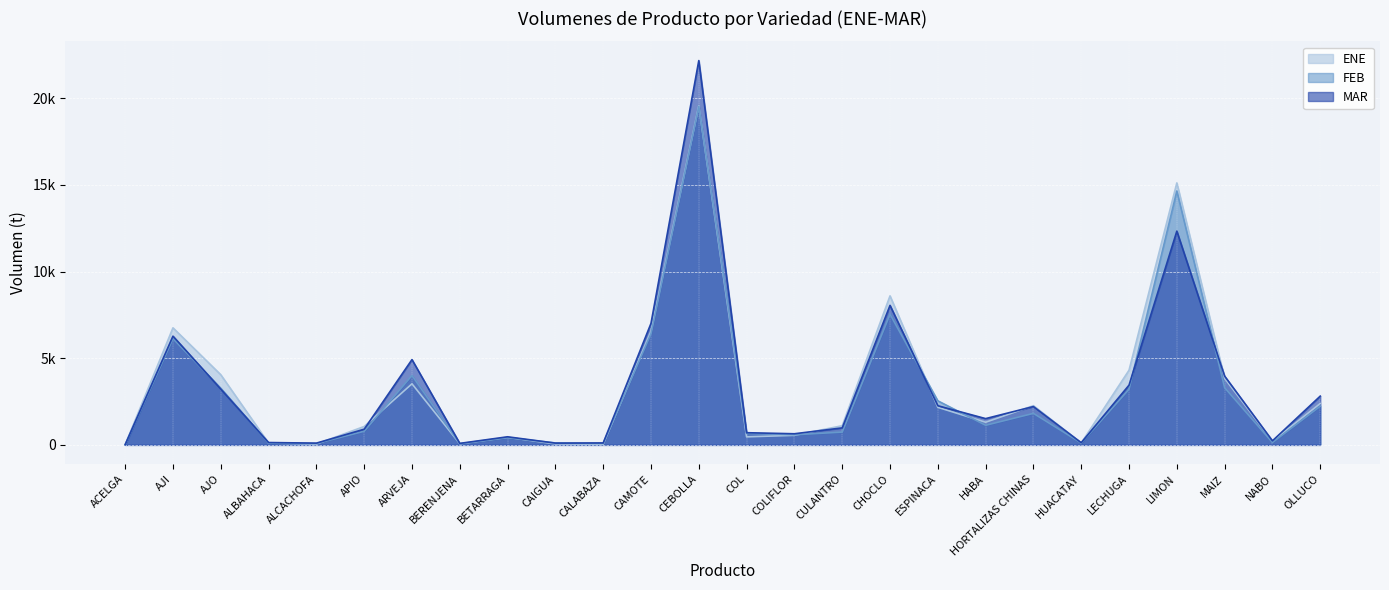

At which label does MAR reach its peak?

CEBOLLA